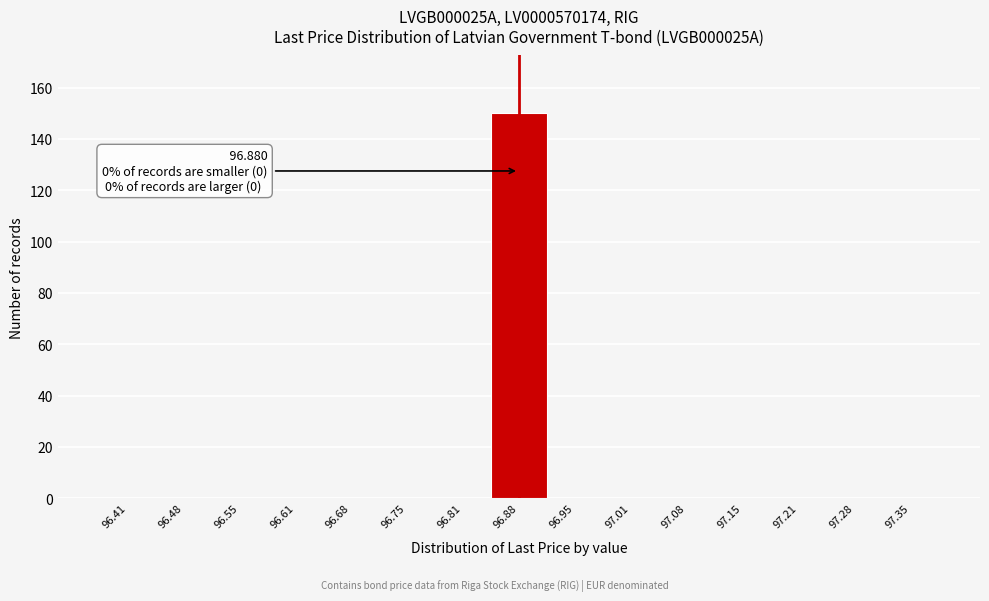

Which range on the x-axis has the tallest bar?

96.85 to 96.91